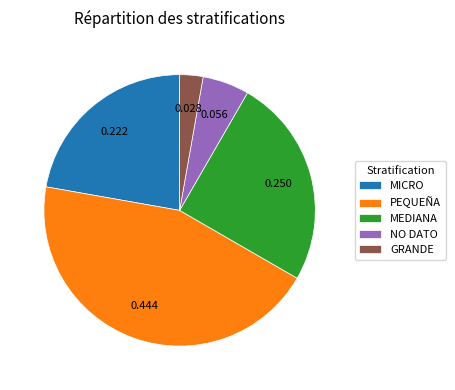

Rank the categories by value from highest to lowest.

PEQUEÑA, MEDIANA, MICRO, NO DATO, GRANDE